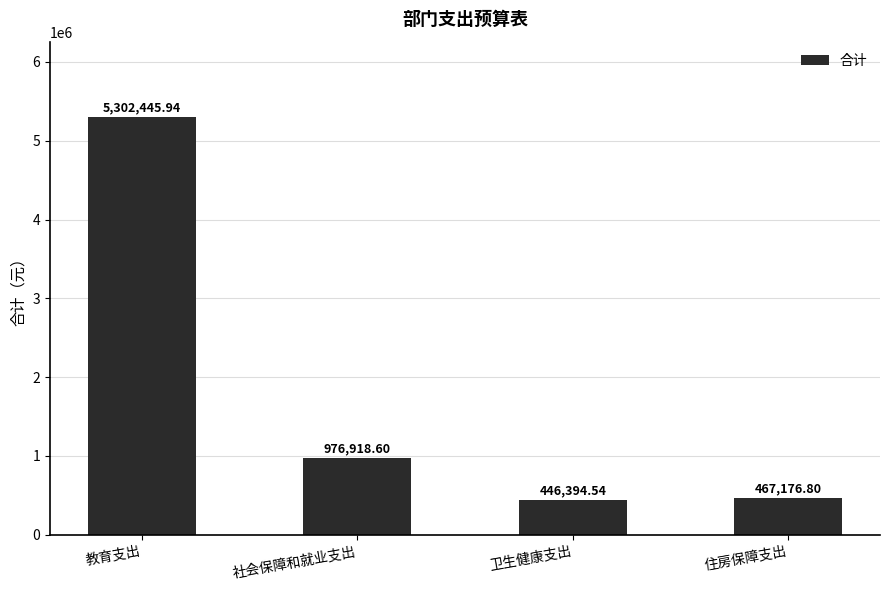

How many categories are shown in the chart?

4